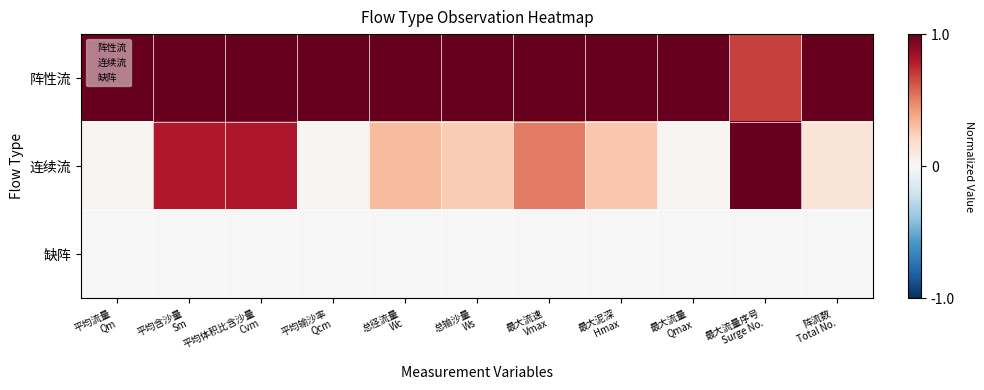

Reading right to left, list all the values displayed in this chart.

阵性流: 阵流数
Total No.=1.0	最大流量序号
Surge No.=0.7	最大流量
Qmax=1.0	最大泥深
Hmax=1.0	最大流速
Vmax=1.0	总输沙量
Ws=1.0	总径流量
Wc=1.0	平均输沙率
Qcm=1.0	平均体积比含沙量
Cvm=1.0	平均含沙量
Sm=1.0	平均流量
Qm=1.0
连续流: 阵流数
Total No.=0.1	最大流量序号
Surge No.=1.0	最大流量
Qmax=0.0	最大泥深
Hmax=0.3	最大流速
Vmax=0.5	总输沙量
Ws=0.3	总径流量
Wc=0.3	平均输沙率
Qcm=0.0	平均体积比含沙量
Cvm=0.8	平均含沙量
Sm=0.8	平均流量
Qm=0.0
缺阵: 阵流数
Total No.=0.0	最大流量序号
Surge No.=0.0	最大流量
Qmax=0.0	最大泥深
Hmax=0.0	最大流速
Vmax=0.0	总输沙量
Ws=0.0	总径流量
Wc=0.0	平均输沙率
Qcm=0.0	平均体积比含沙量
Cvm=0.0	平均含沙量
Sm=0.0	平均流量
Qm=0.0